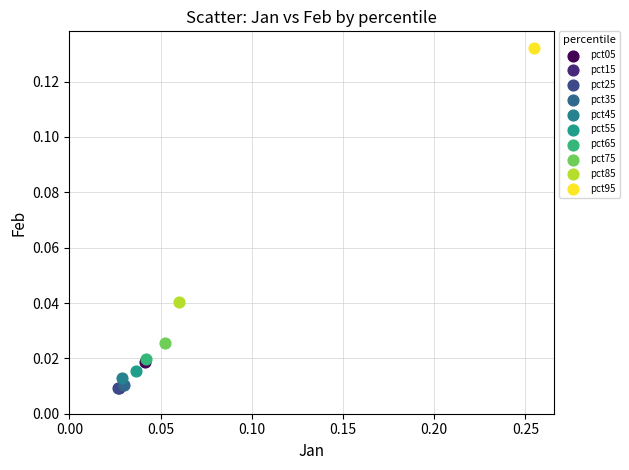

What are all the series names shown in the legend?

pct05, pct15, pct25, pct35, pct45, pct55, pct65, pct75, pct85, pct95